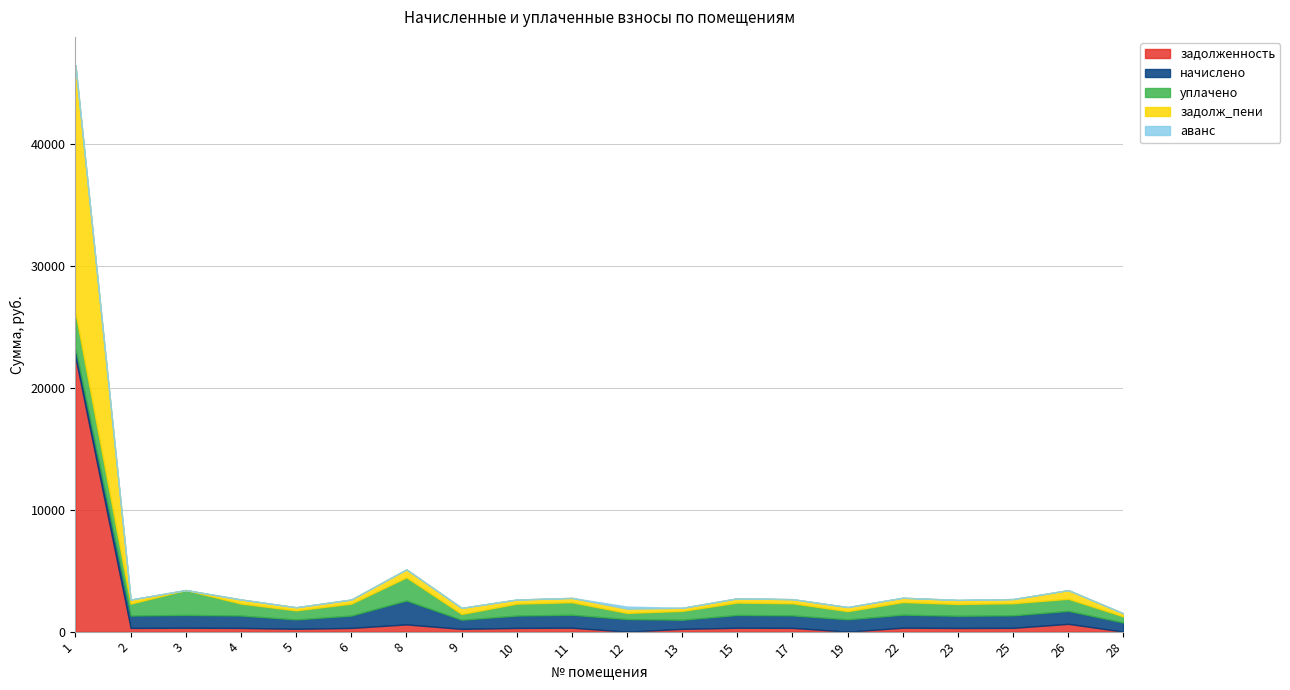

How many lines are shown in the chart?

5